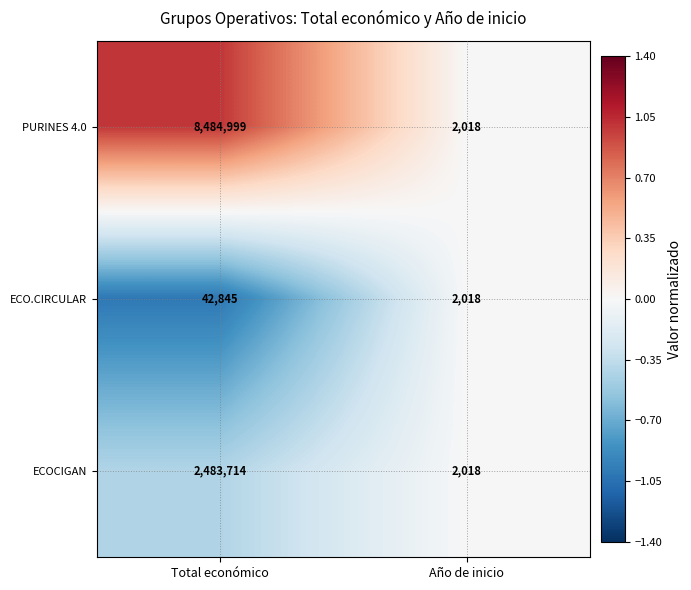

At which category is the sum across all series the highest?

Total económico